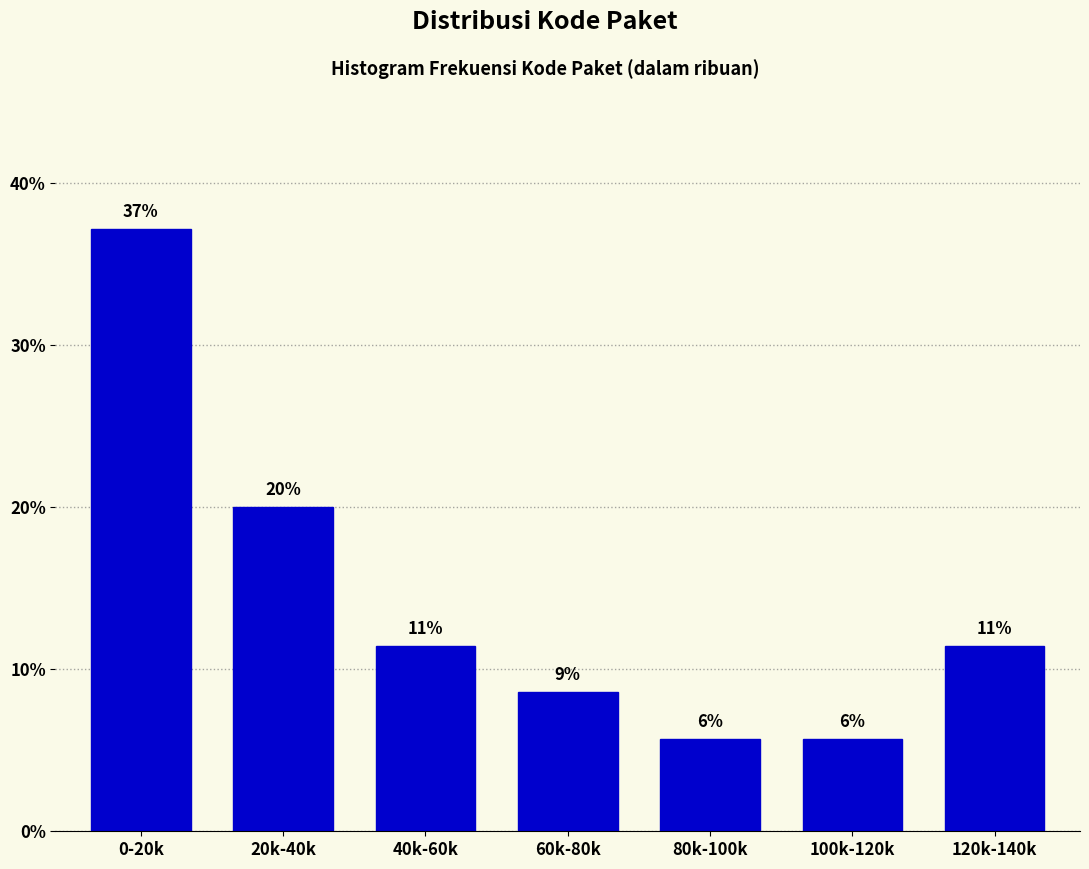

How many bars are there in total?

7